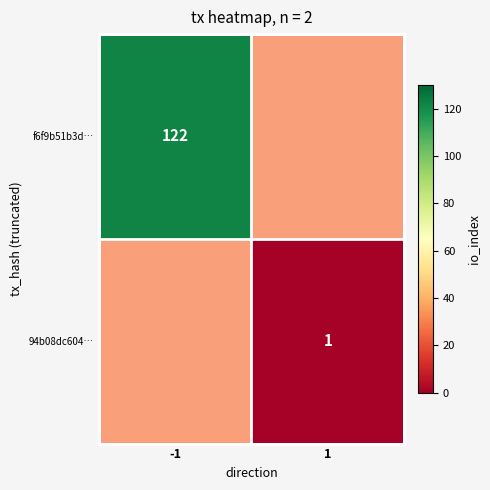

What is the difference between the maximum and minimum values in the f6f9b51b3d… series?

122